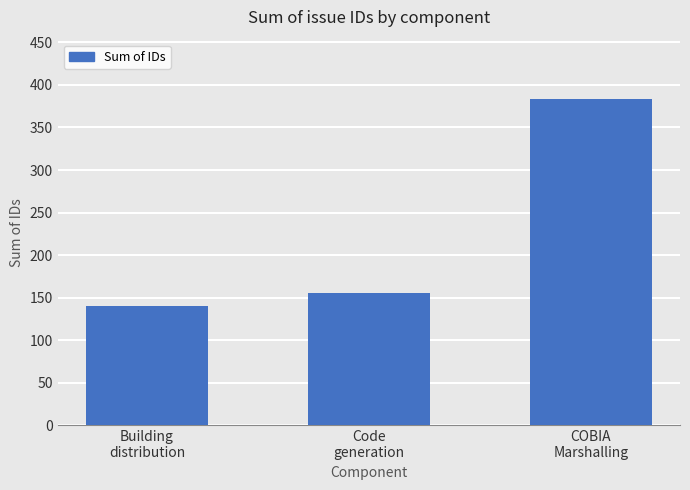

What is the label of the 3rd bar from the left?

COBIA
Marshalling